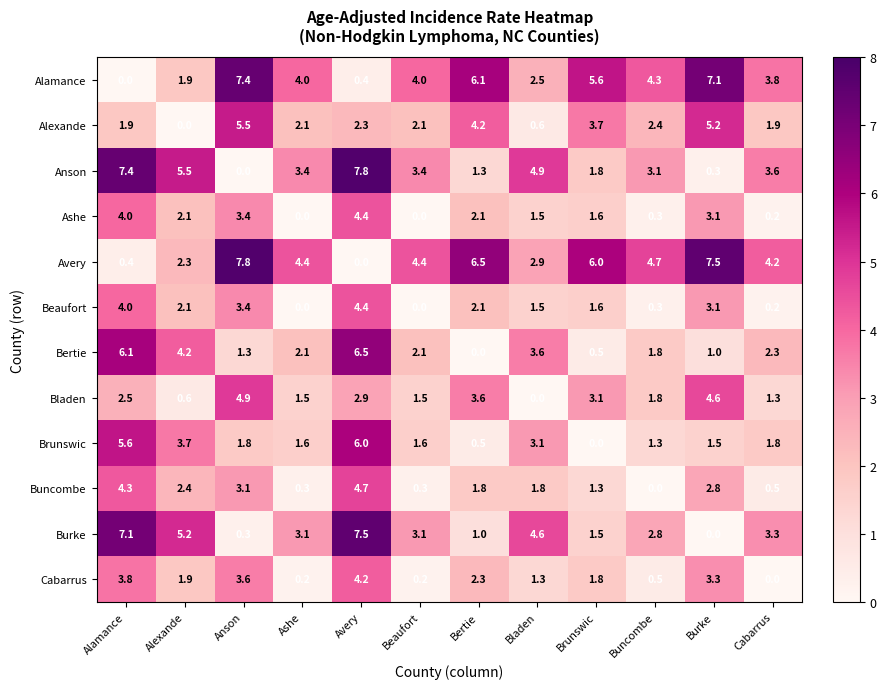

What is the sum of the Beaufort values at Beaufort and Avery?

4.4